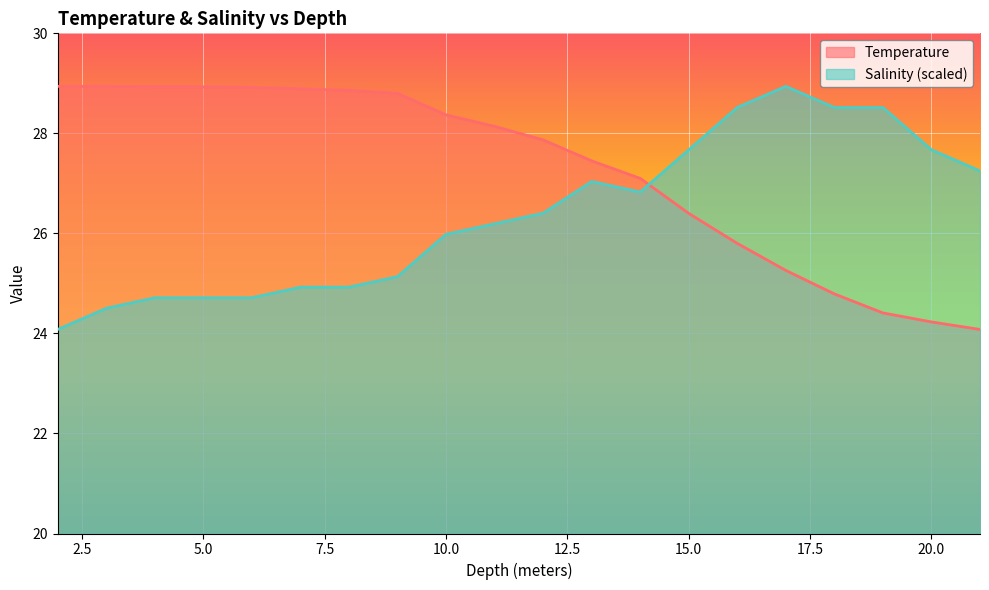

How many lines are shown in the chart?

2